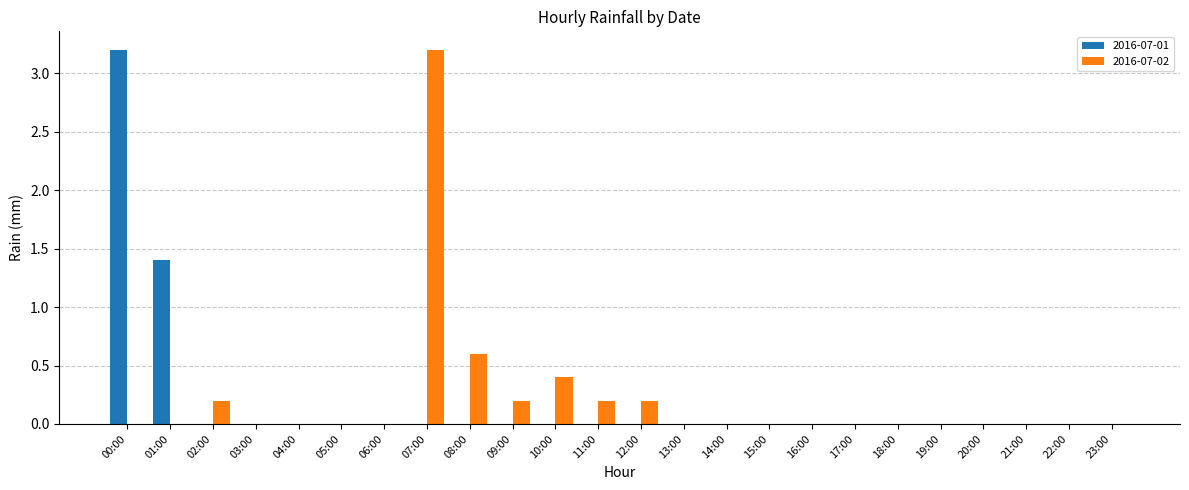

Is the value of 2016-07-02 at 09:00 greater than the value of 2016-07-01 at 13:00?

Yes